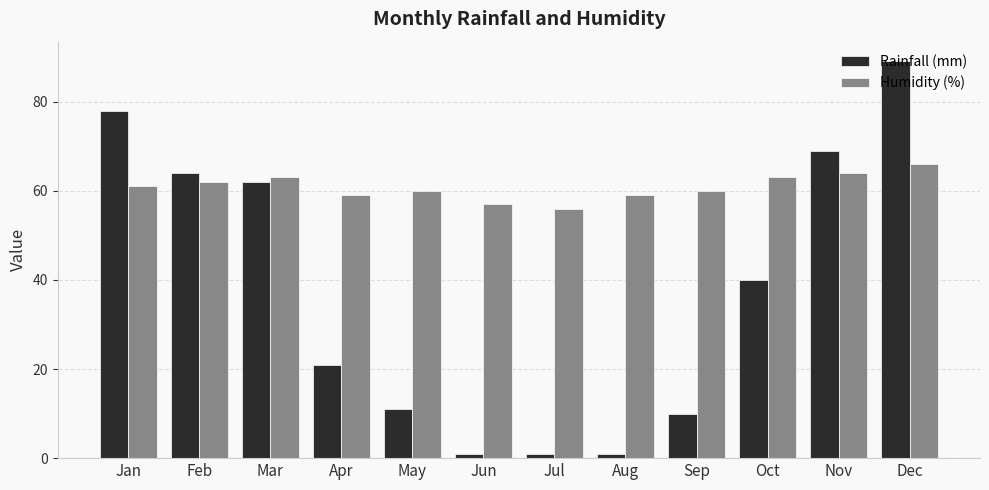

Between Apr and Aug, which series saw the biggest shift?

Rainfall (mm)